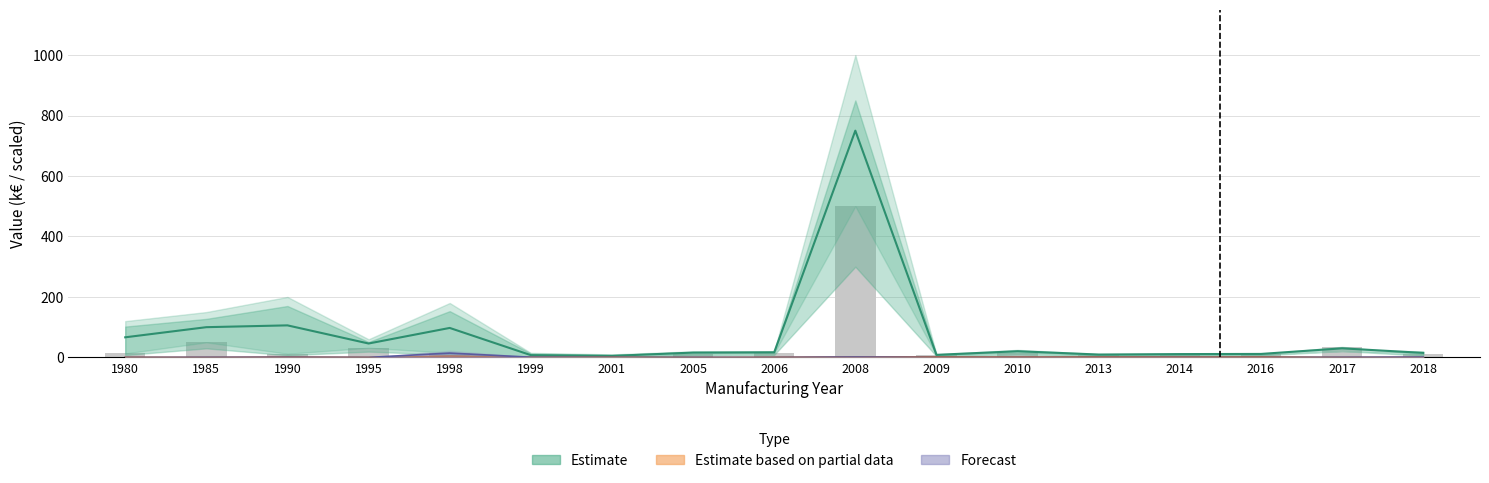

Which has a higher value, 1990 or 2009?

1990